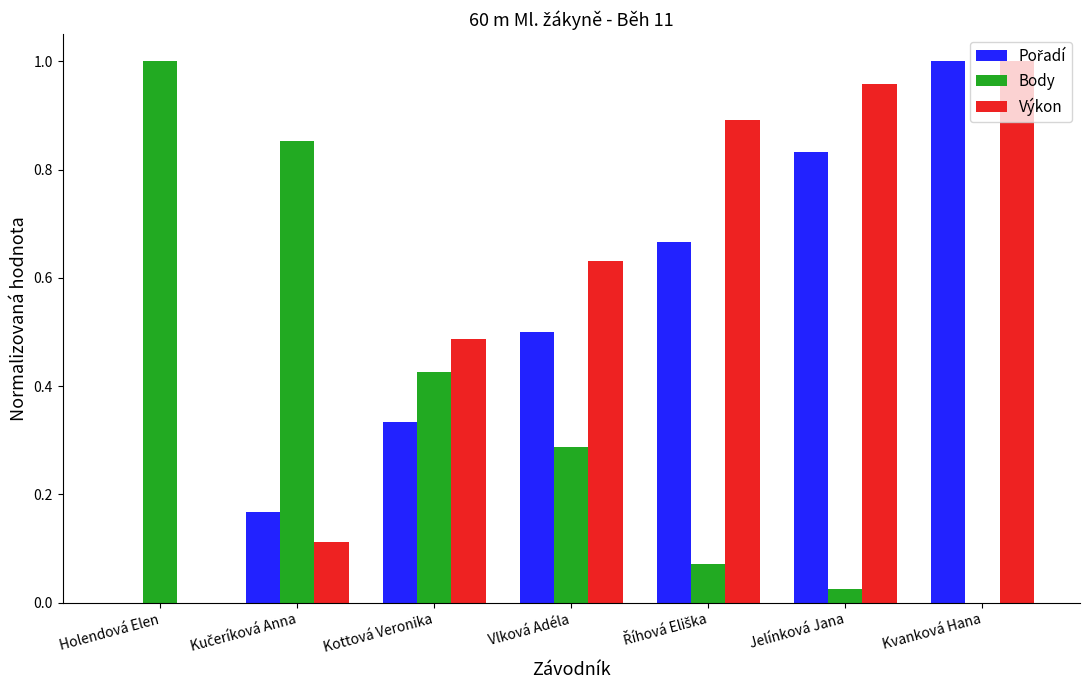

How many values in the Body series exceed 0?

6